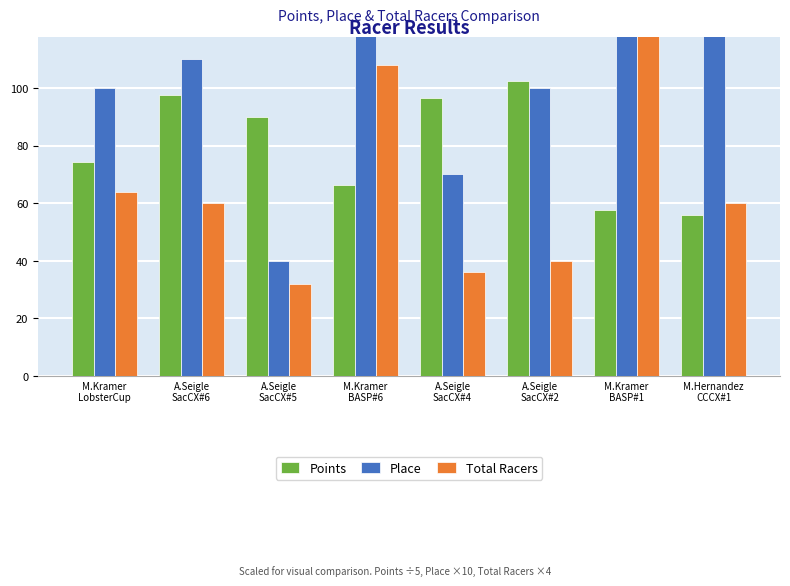

At which category does the chart reach its minimum across all series?

A.Seigle
SacCX#5